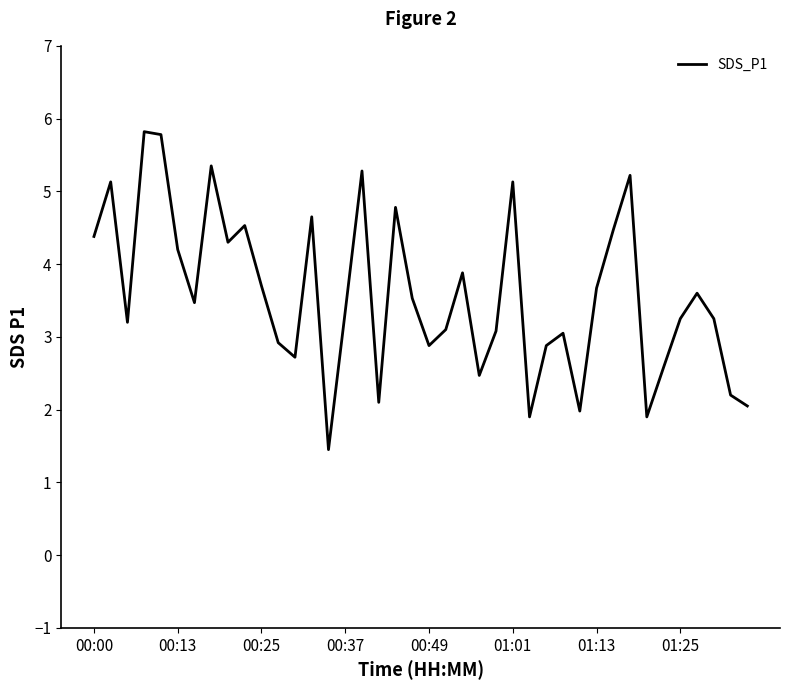

What is the greatest value displayed?

5.8